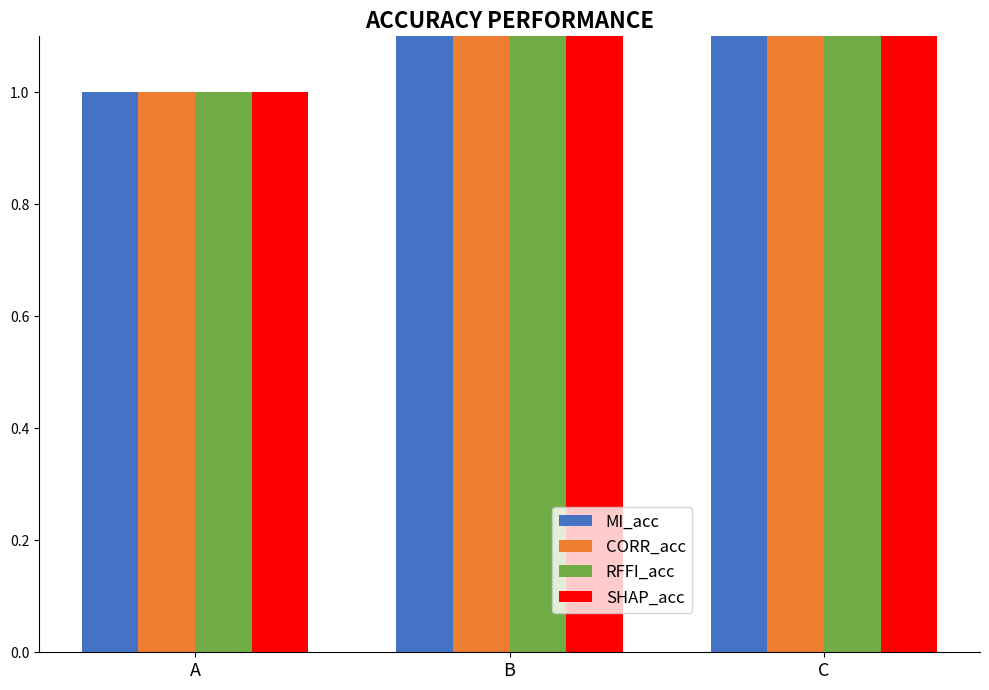

What is the lowest value of the CORR_acc series?

1